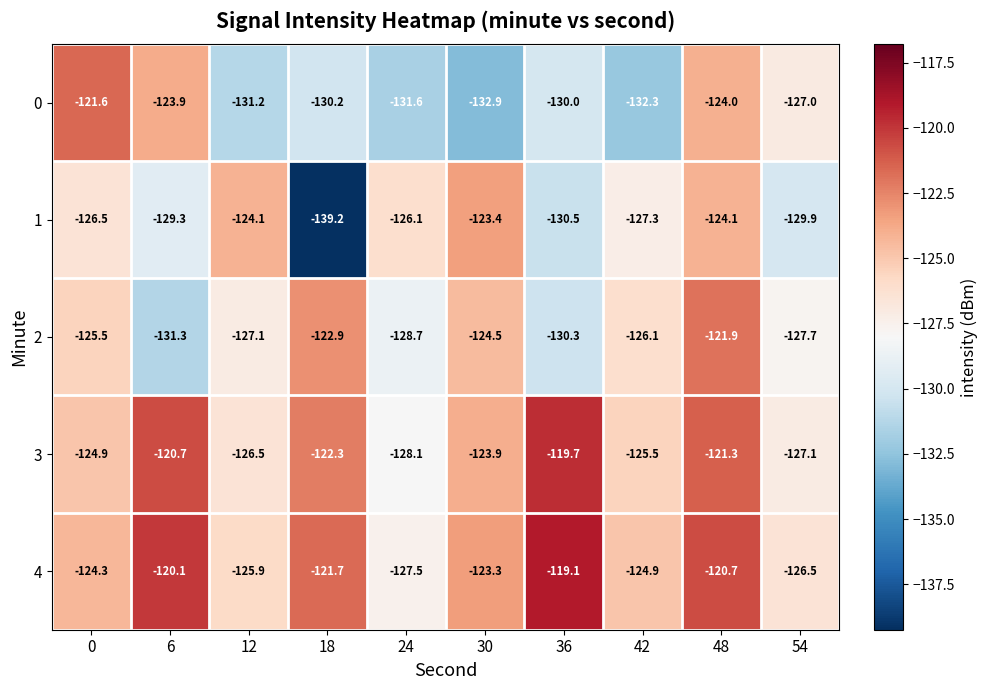

Which series has the largest range (max minus min)?

1